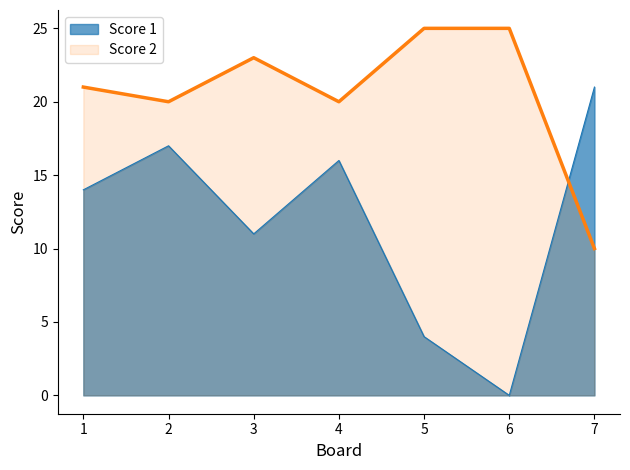

What is the total value across all series at 3?

34